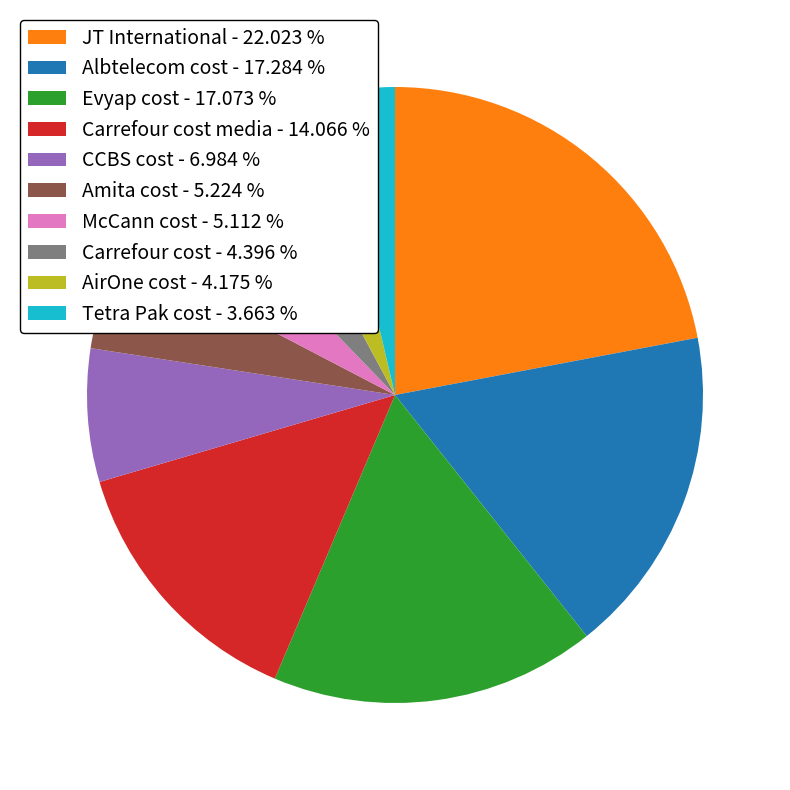

Is there a majority slice in this chart?

No